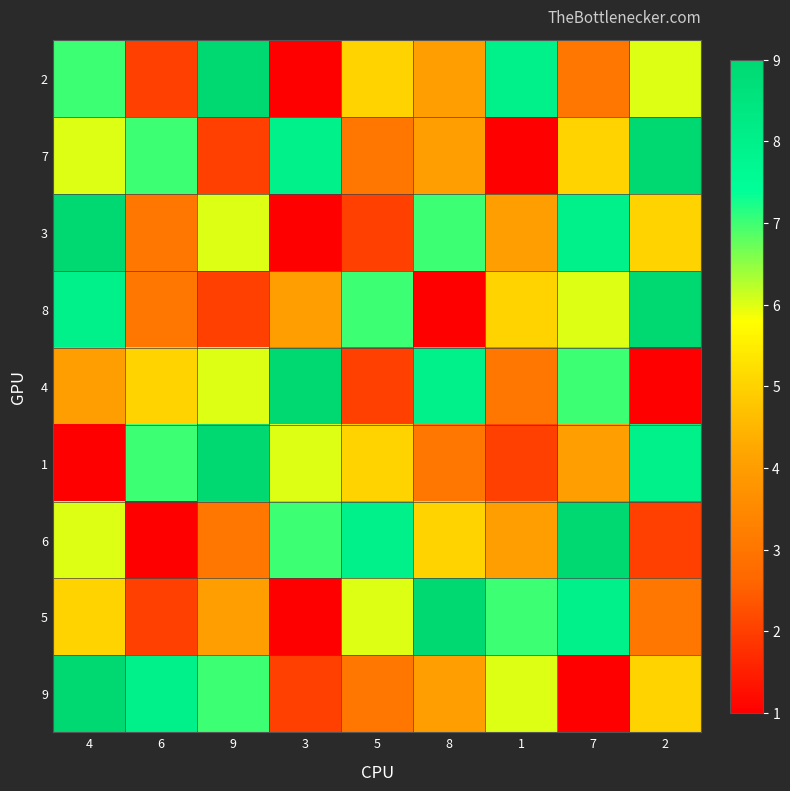

Rank the series at 9 from lowest to highest value.

7, 8, 6, 5, 3, 4, 9, 2, 1